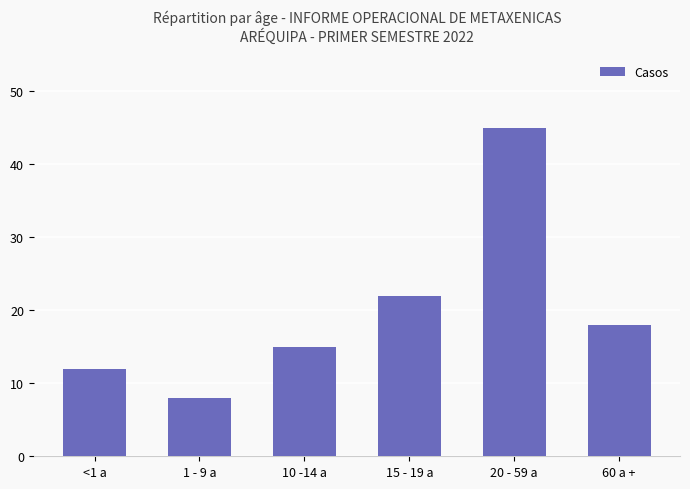

What is the label of the 5th bar from the right?

1 - 9 a